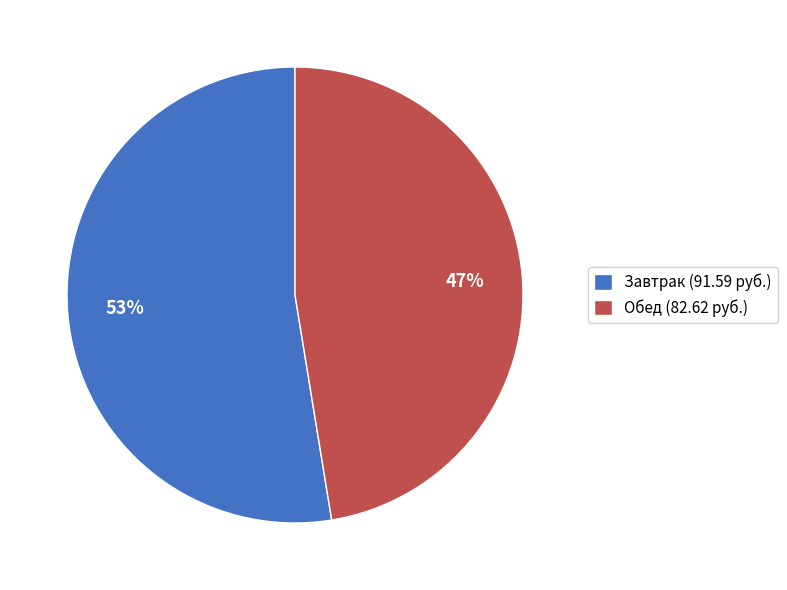

Count the number of slices in the pie.

2